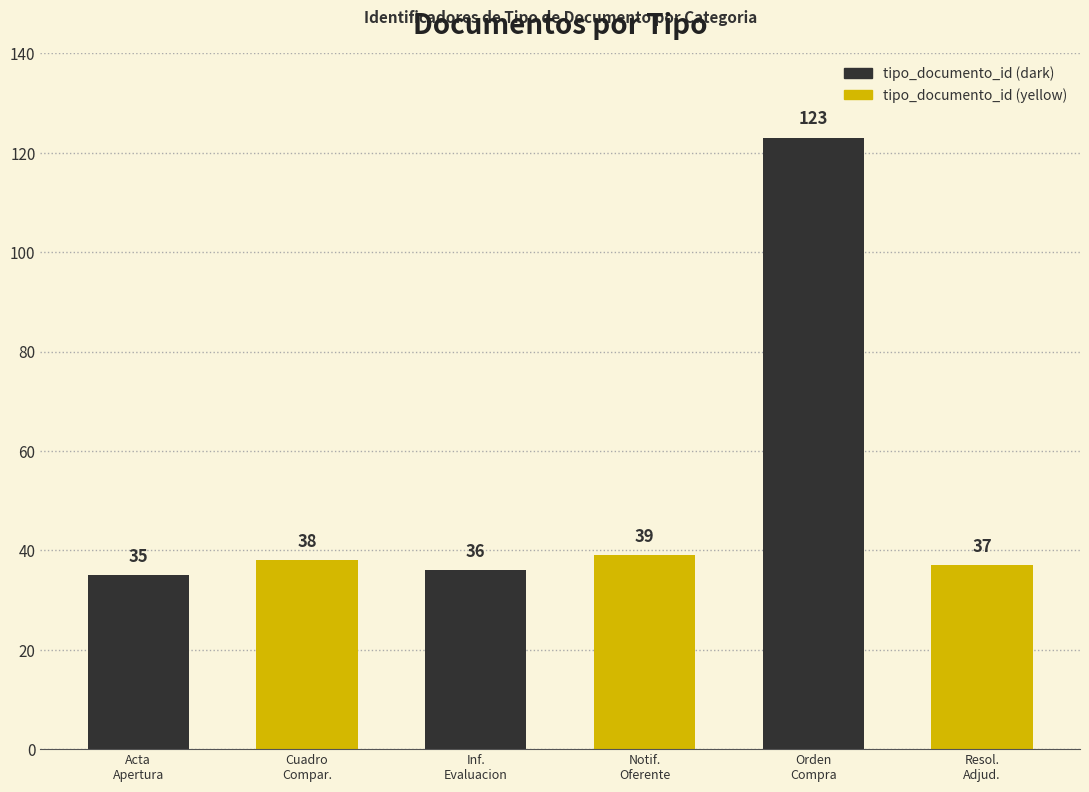

What is the smallest value displayed?

35